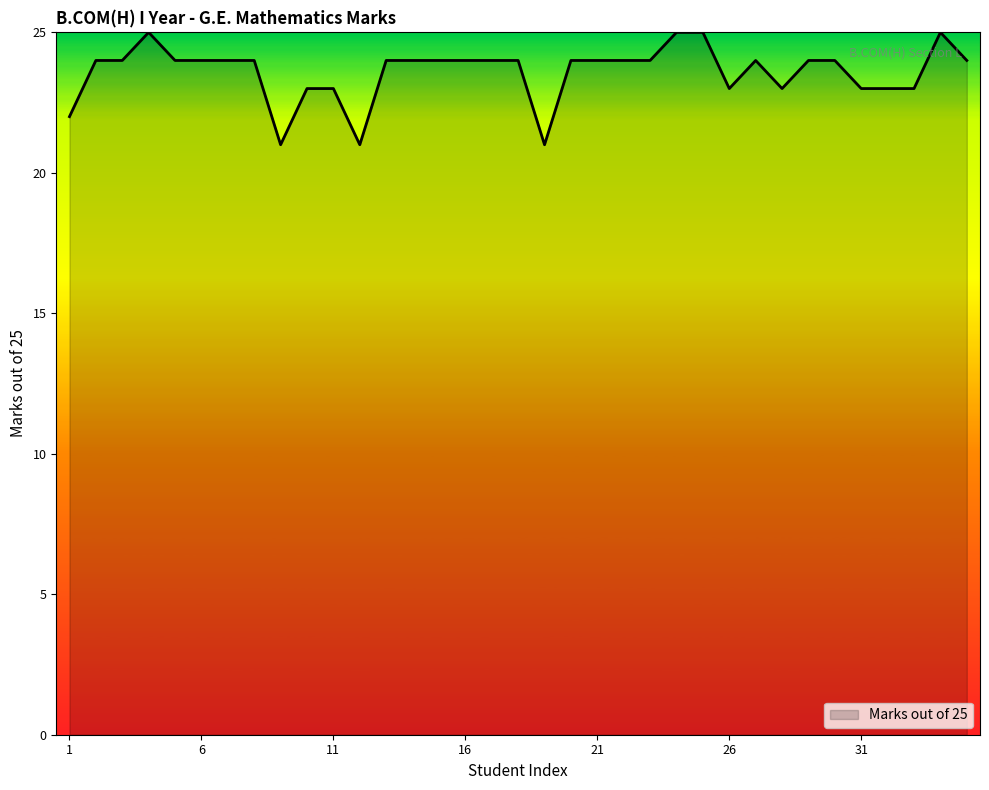

What is the maximum value shown in the chart?

25